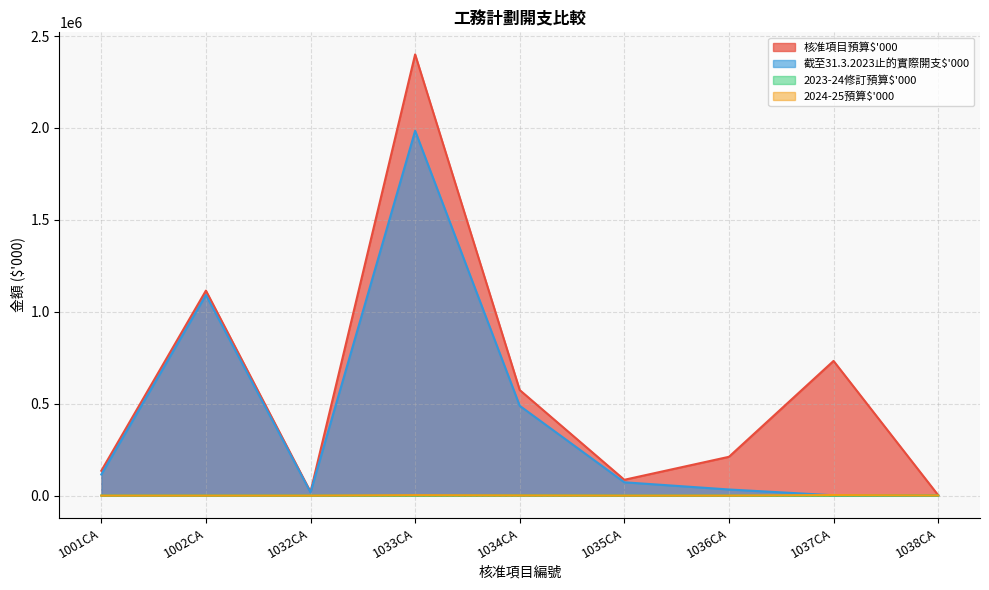

How many values in the 2023-24修訂預算$'000 series are below 10?

3